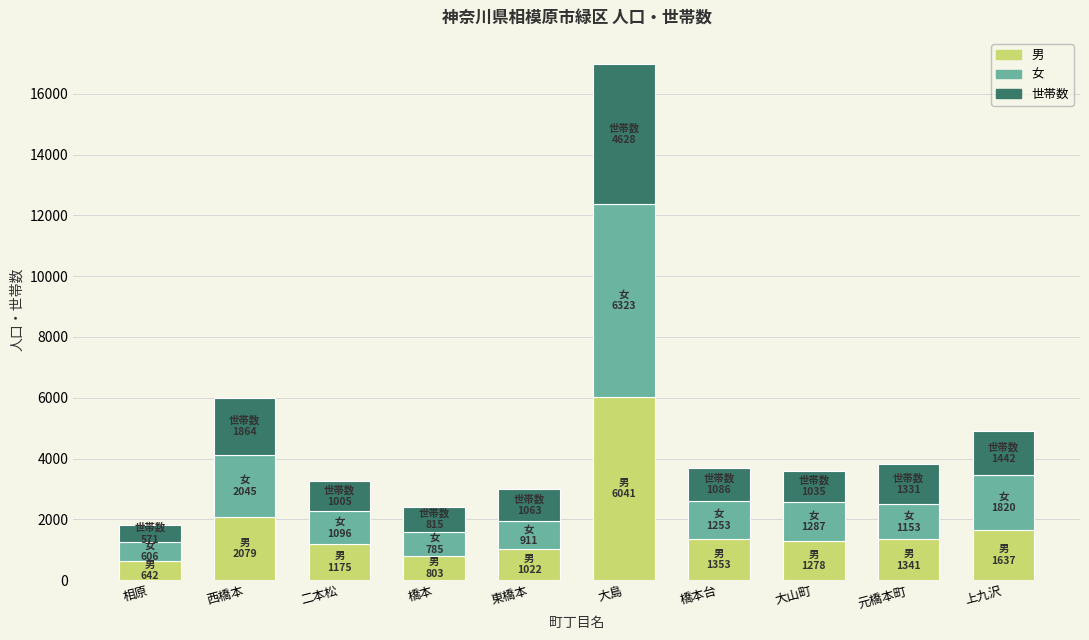

The value of 男 at 橋本台 is 2218. True or false?

False